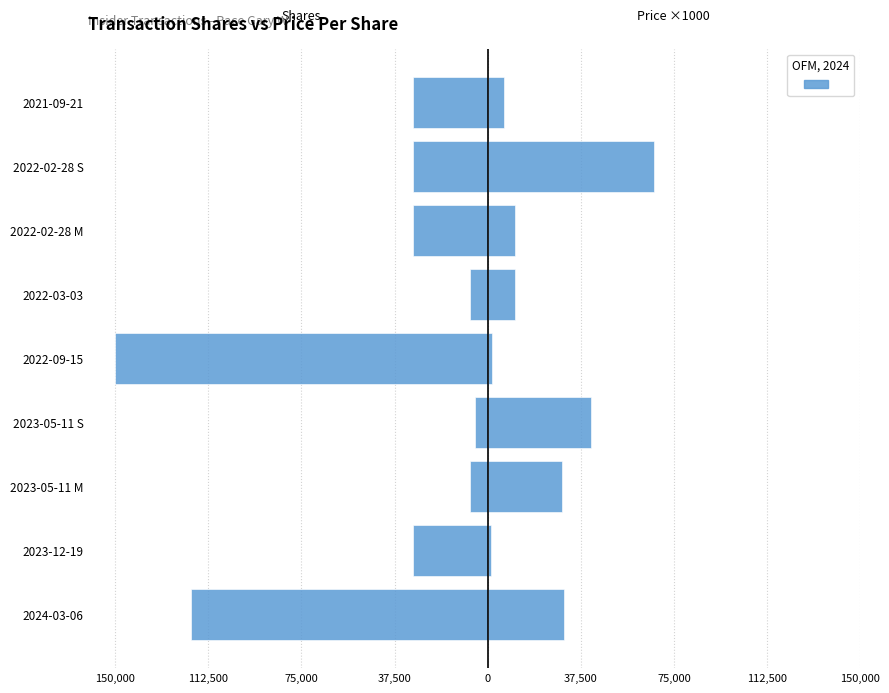

What is the value of the transactionShares bar at the 5th from the left?

-150000.0